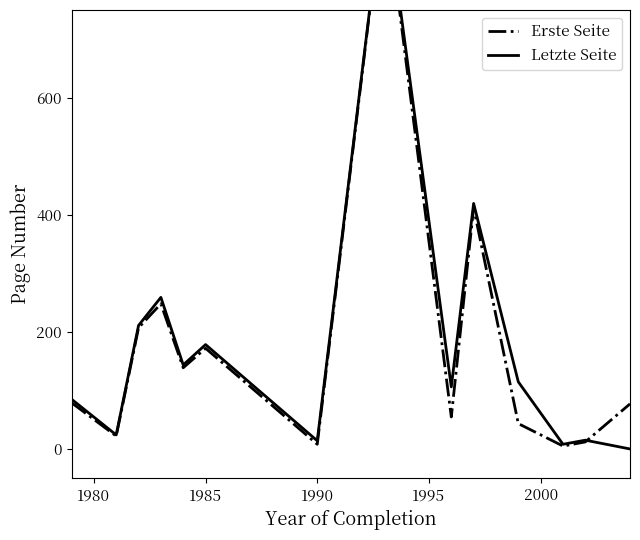

True or false: Letzte Seite has a value of 16.2 at 1980.

False